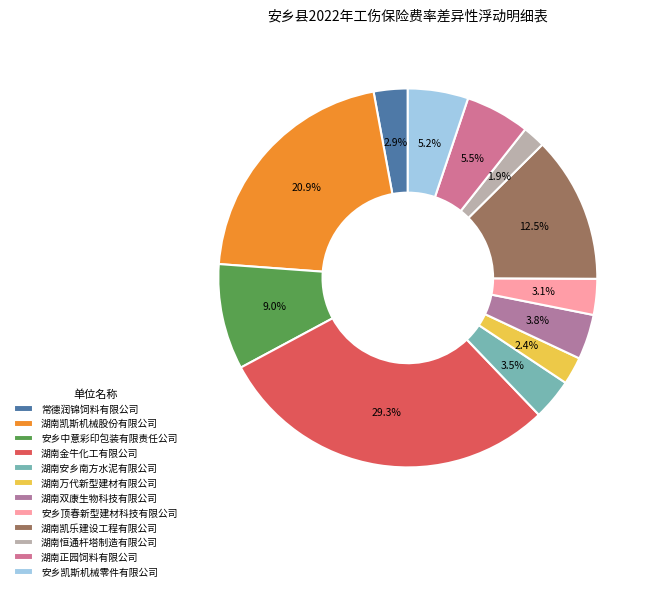

How many slices are in this pie chart?

12